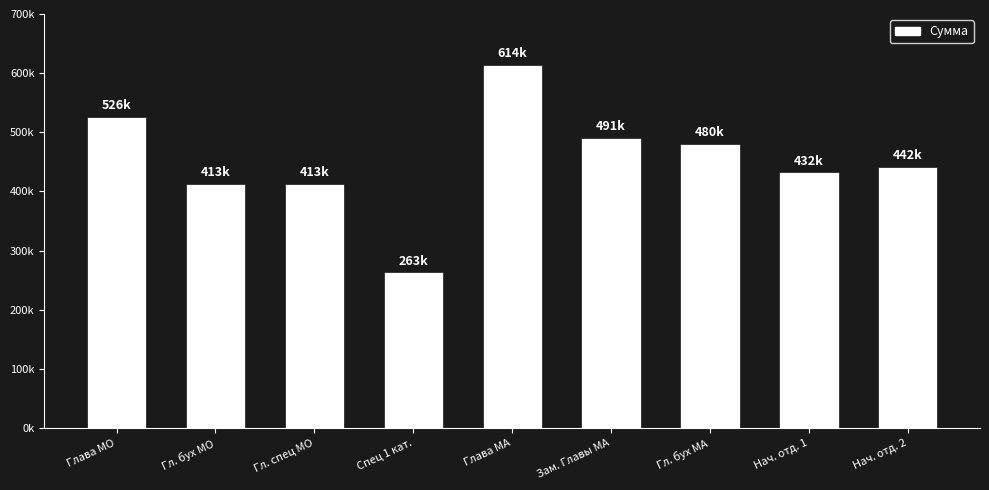

Reading left to right, transcribe all the data shown in this chart.

526176	413424	413424	263088	613872	490680	480240	432216	441612